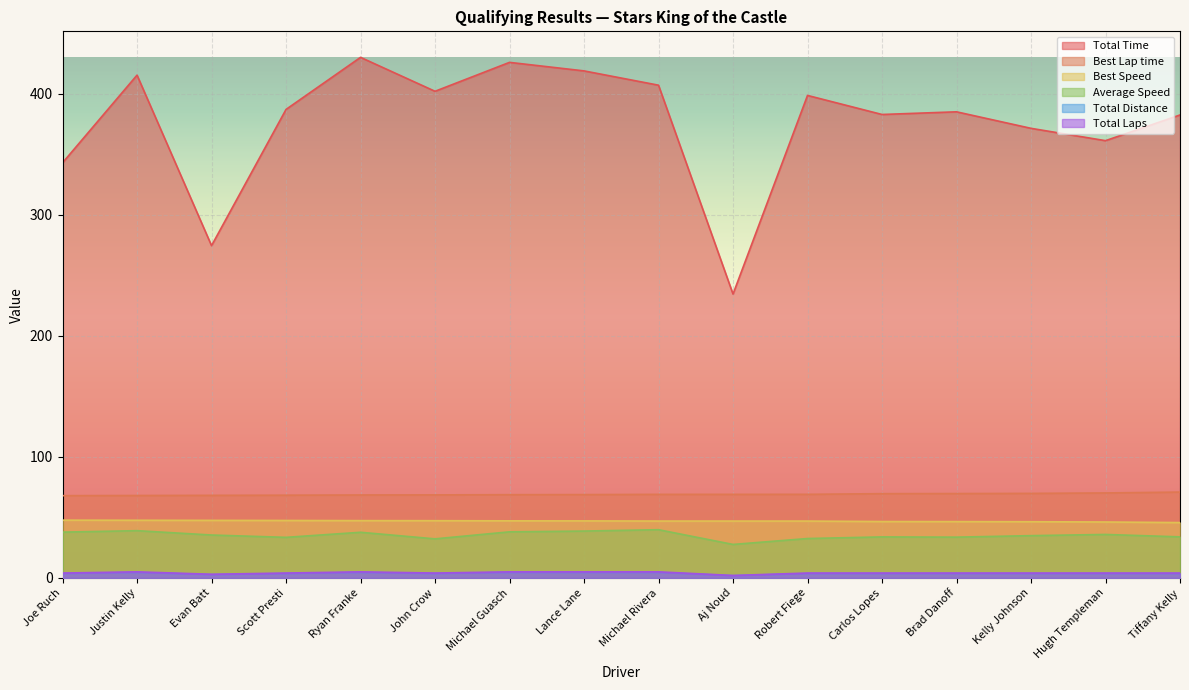

What is the label of the 10th point from the right?

Michael Guasch